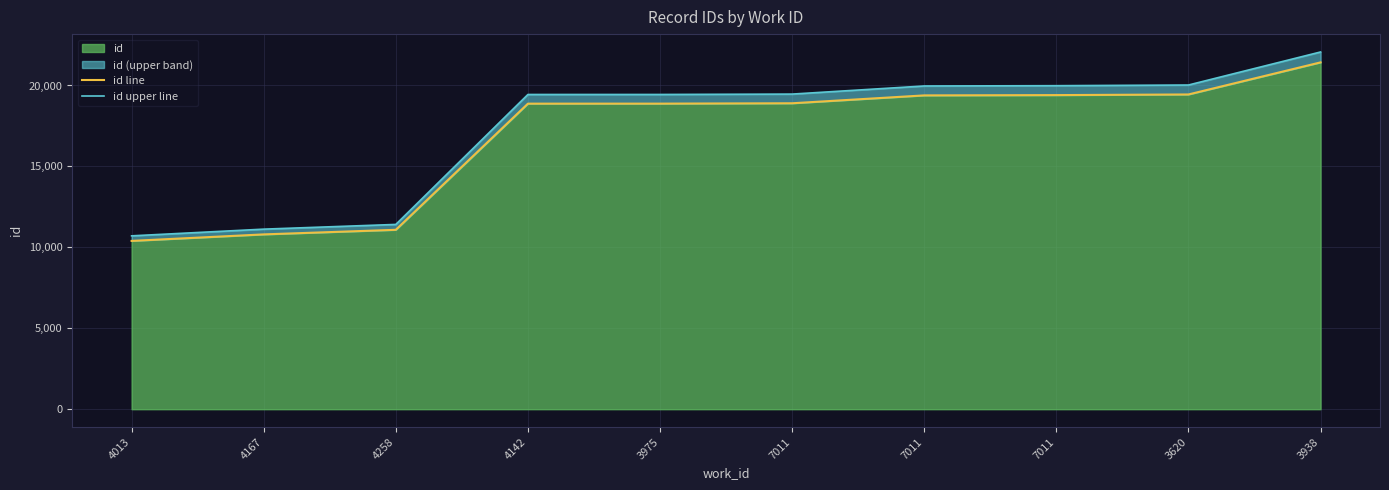

Is the value of id line at 4013 greater than the value of id upper line at 3620?

No